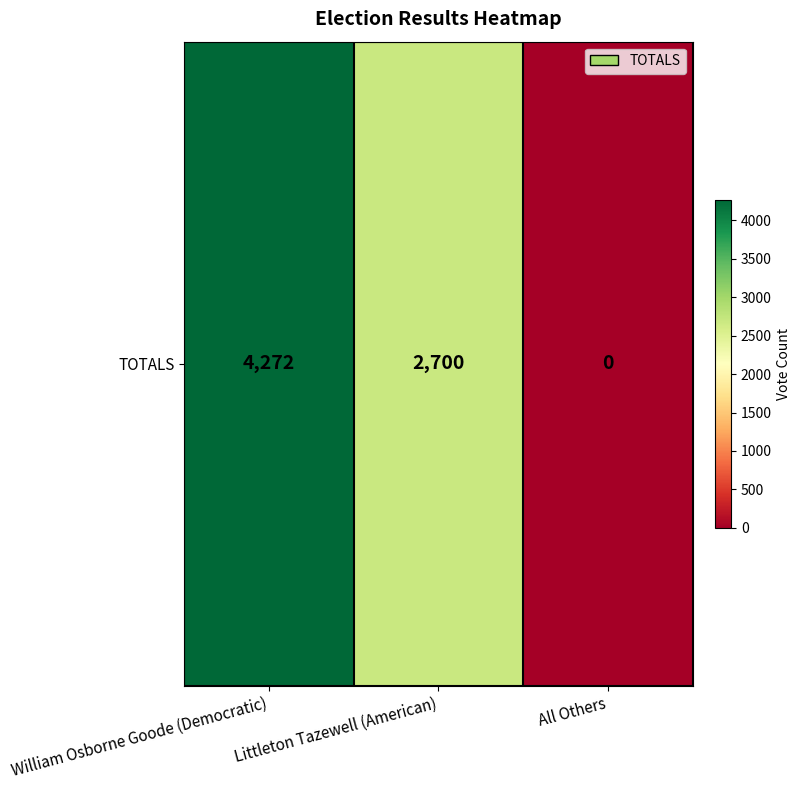

List the labels in order of value, largest first.

William Osborne Goode (Democratic), Littleton Tazewell (American), All Others